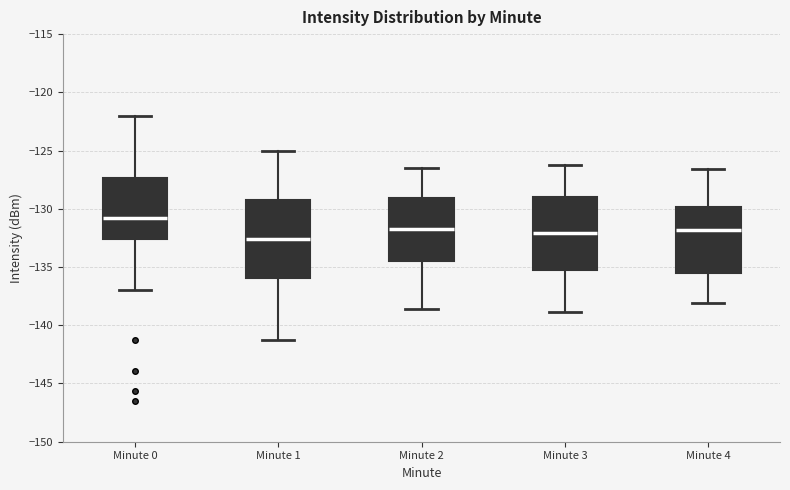

Reading left to right, read every box against the y-axis: the position of its median line, the range the box covers, and the ends of its whiskers. The values are not printed on the chart, so give them approximately, as read against the axis.

Minute 0: median -131.0, box -132.5 to -127.5, whiskers -137.0 to -122.0
Minute 1: median -132.5, box -136.0 to -129.0, whiskers -141.0 to -125.0
Minute 2: median -131.5, box -134.5 to -129.0, whiskers -138.5 to -126.5
Minute 3: median -132.0, box -135.0 to -129.0, whiskers -139.0 to -126.0
Minute 4: median -132.0, box -135.5 to -130.0, whiskers -138.0 to -126.5